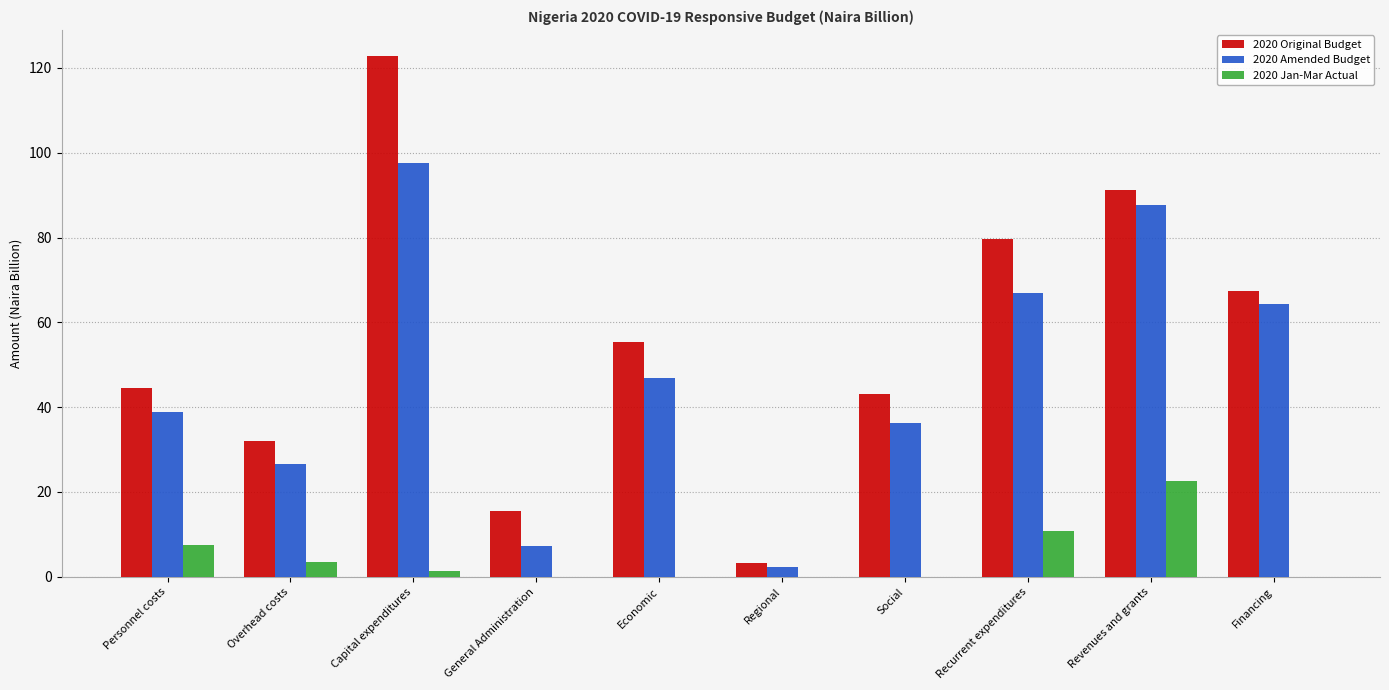

What is the label of the 4th bar from the left?

General Administration